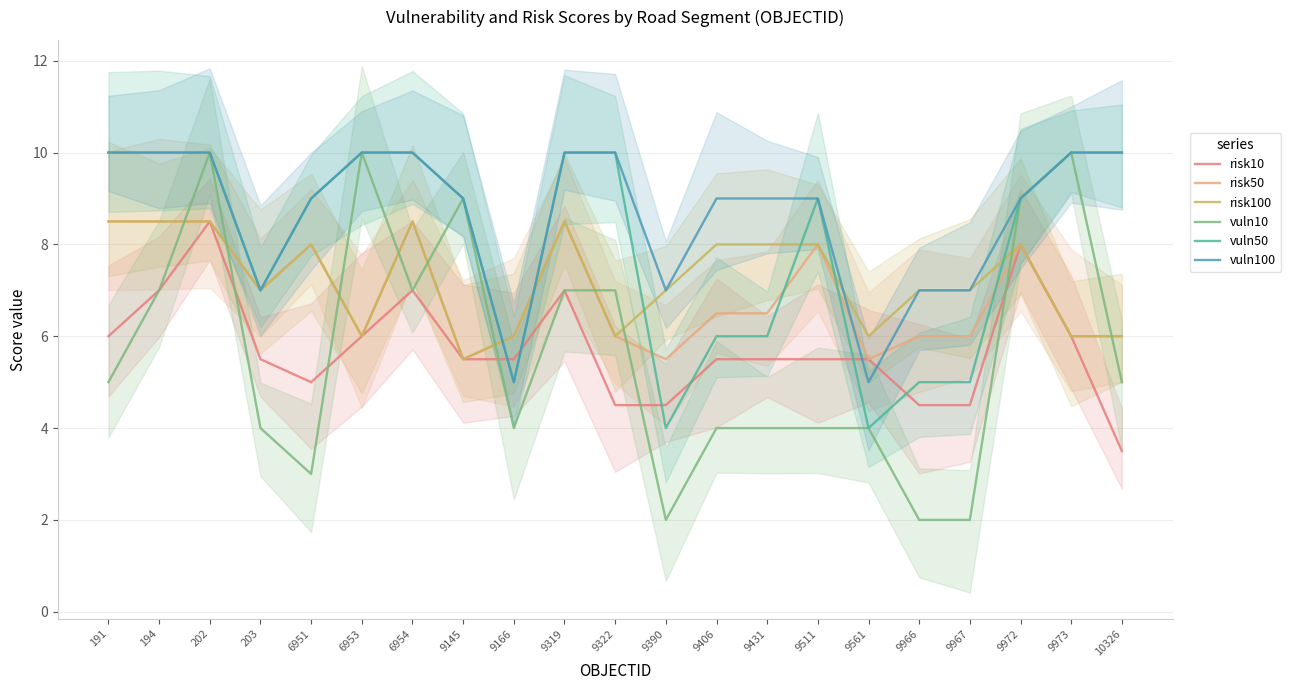

What are all the series names shown in the legend?

risk10, risk50, risk100, vuln10, vuln50, vuln100